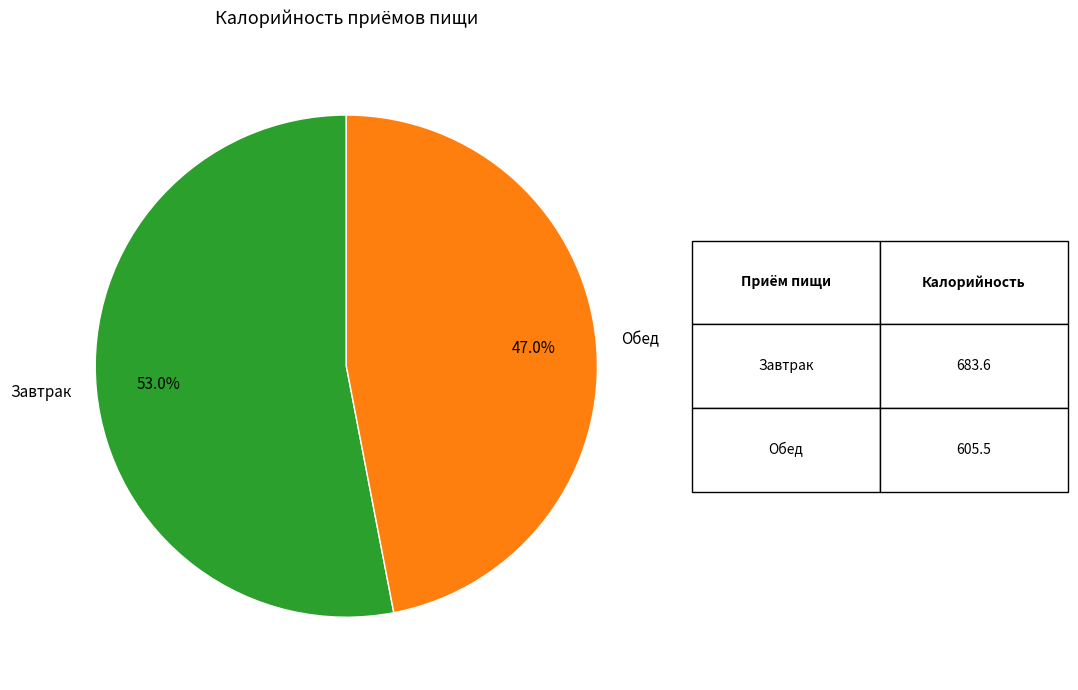

Between Завтрак and Обед, which is larger?

Завтрак